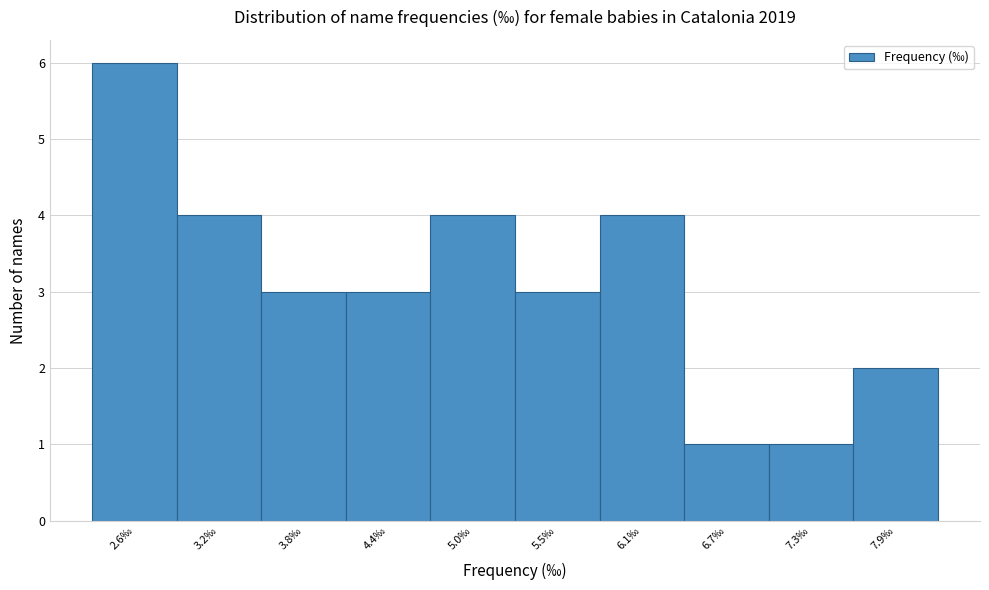

Reading left to right, transcribe all the data shown in this chart.

2.6‰=6	3.2‰=4	3.8‰=3	4.4‰=3	5.0‰=4	5.5‰=3	6.1‰=4	6.7‰=1	7.3‰=1	7.9‰=2